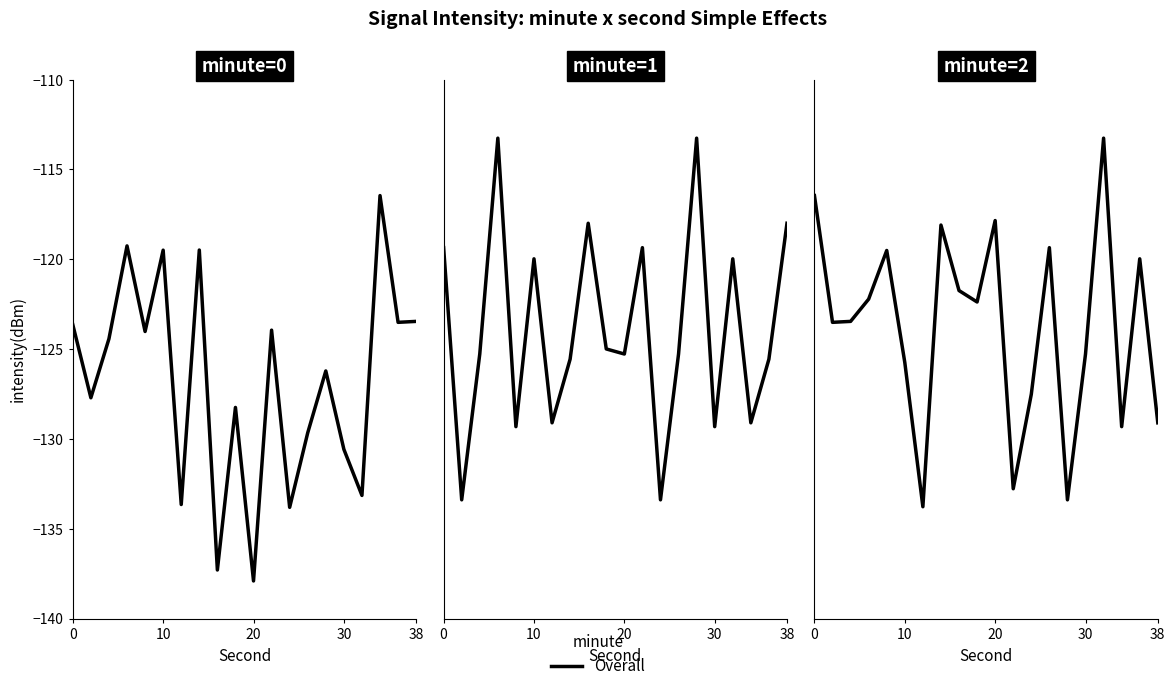

What is the average value?

-123.7